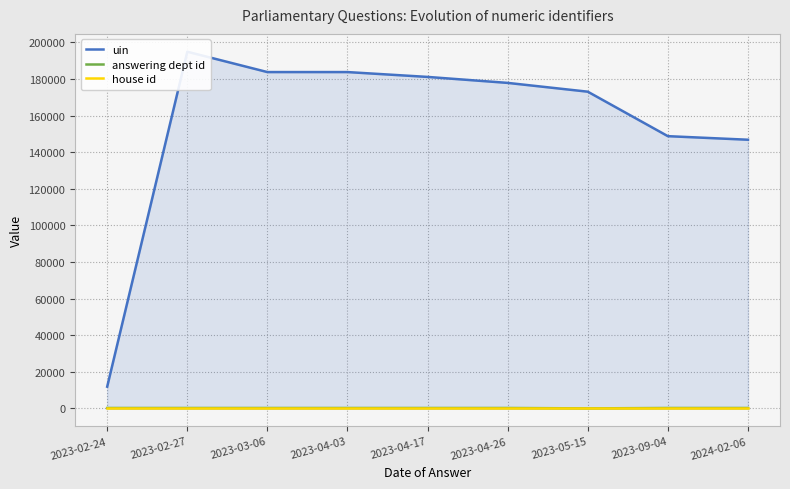

How many lines are shown in the chart?

3